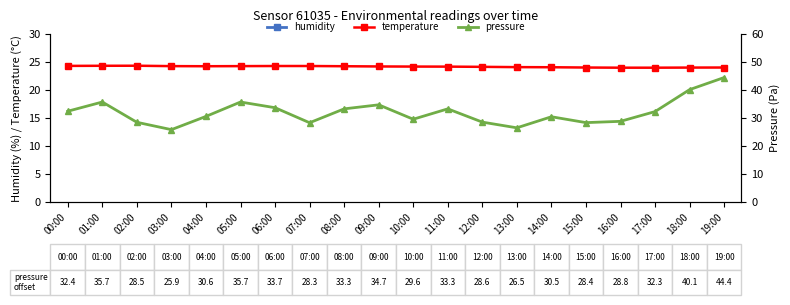

Which series has the largest range (max minus min)?

pressure